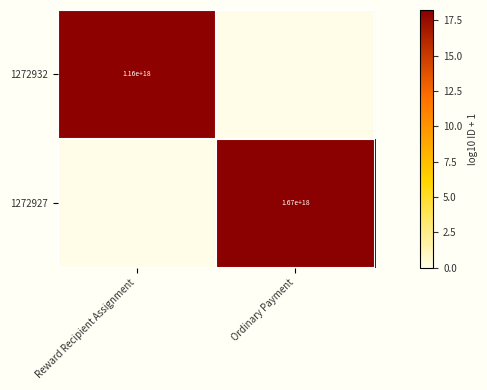

True or false: 1272932 has a value of 443544680688519872 at Reward Recipient Assignment.

False